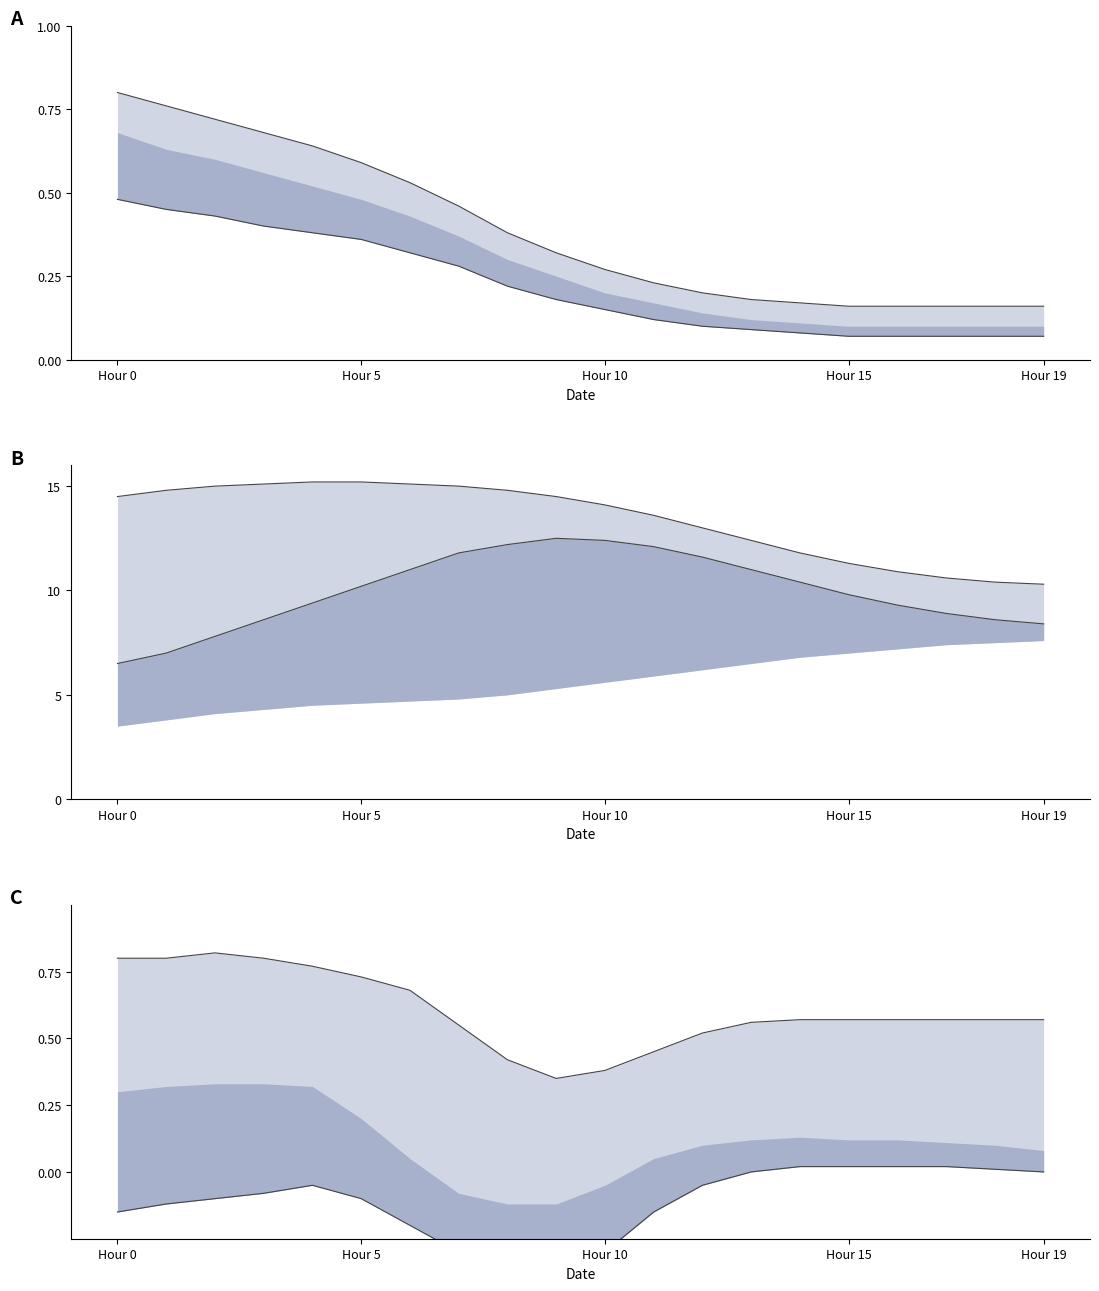

What is the difference between the maximum and minimum values in the lower series?

0.4